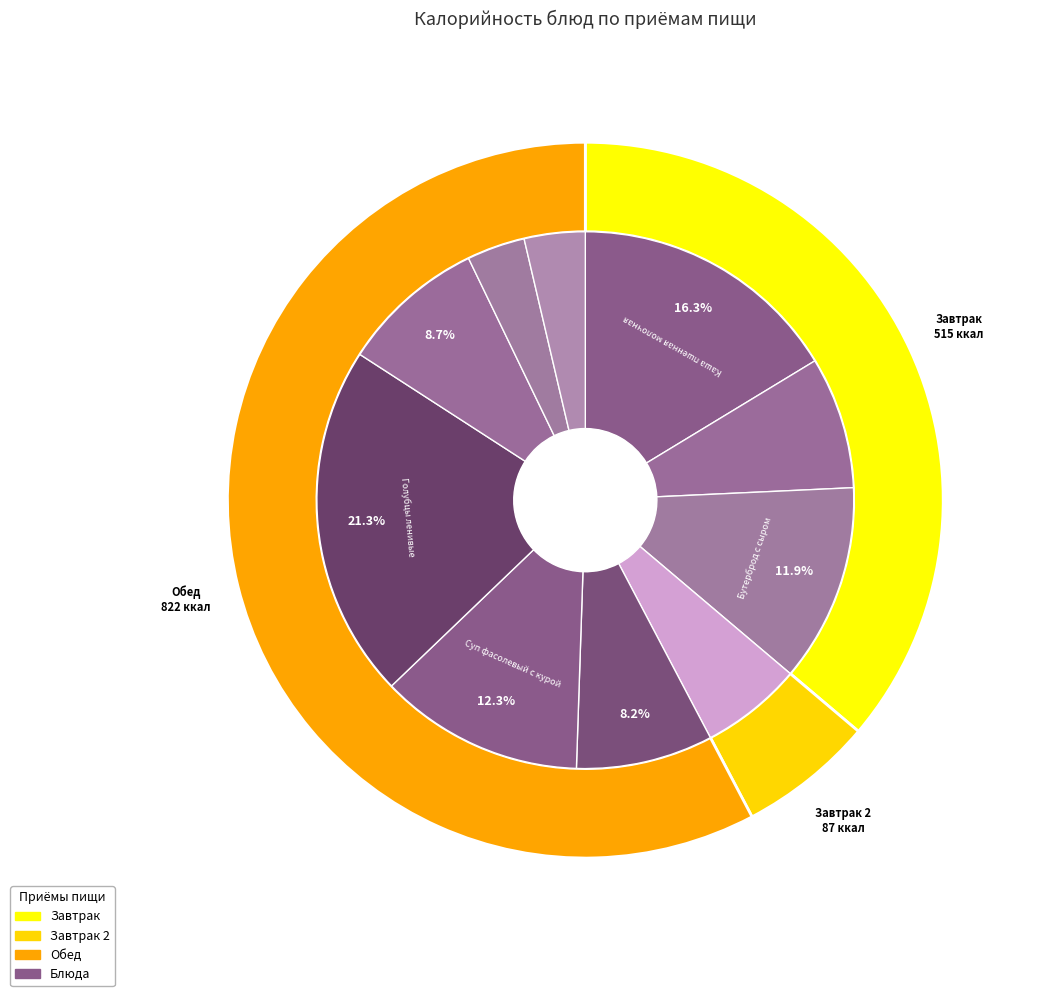

Approximately how many times larger is the value at Хлеб пшеничный compared to Бутерброд с сыром?

0.3